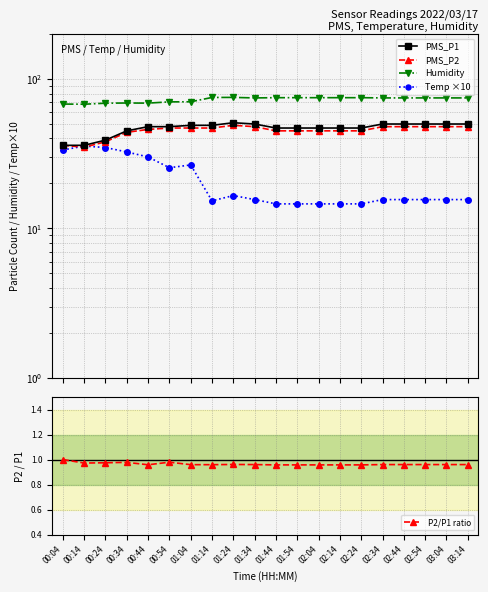

At which category is the sum across all series the highest?

00:44